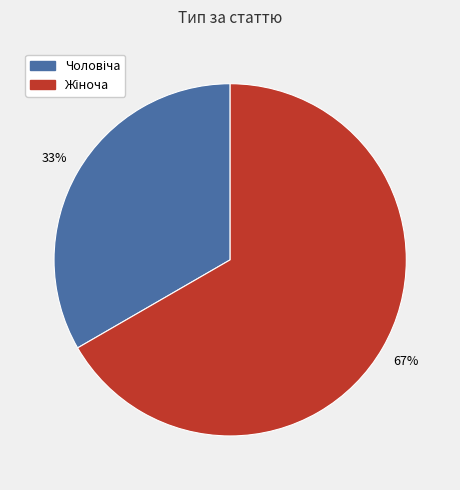

Is there any slice that represents more than half of the pie?

Yes